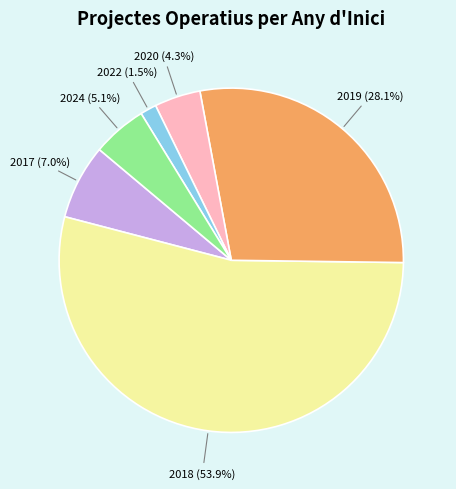

Rank the categories by value from highest to lowest.

2018, 2019, 2017, 2024, 2020, 2022